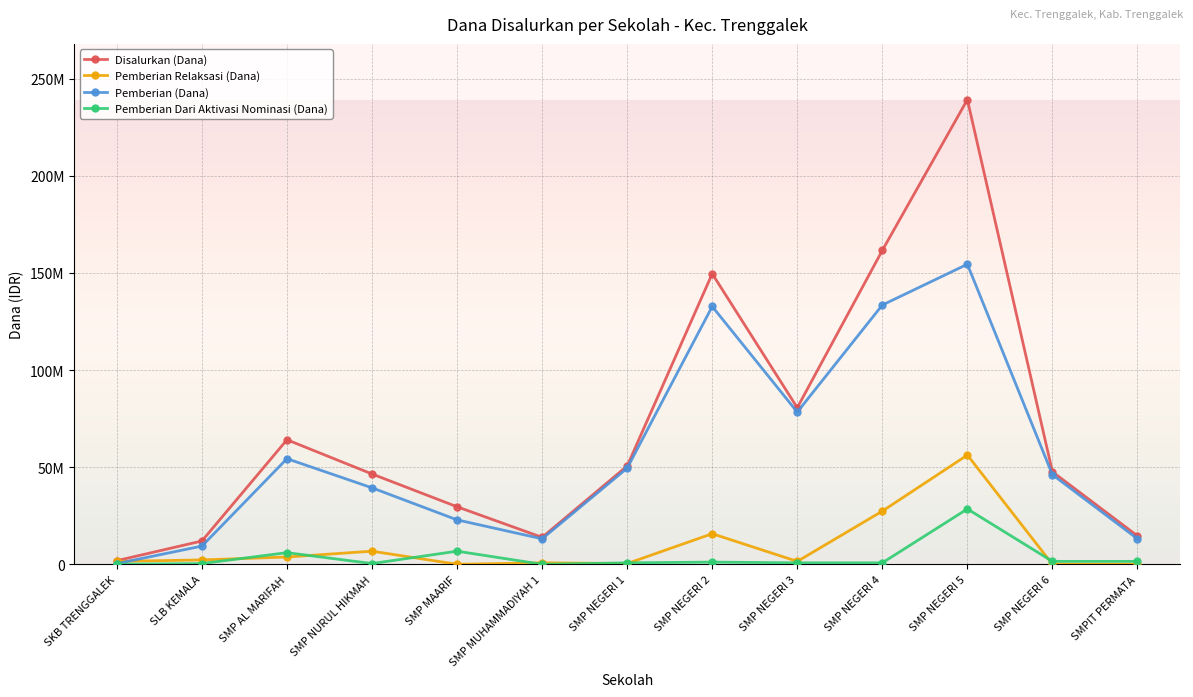

Reading left to right, extract all data points from this chart.

Disalurkan (Dana): 1875000	12000000	64125000	46500000	29625000	13875000	50625000	149625000	80625000	161625000	239250000	47625000	14625000
Pemberian Relaksasi (Dana): 1500000	2250000	3750000	6750000	0	750000	375000	15750000	1500000	27375000	56250000	0	0
Pemberian (Dana): 375000	9375000	54375000	39375000	22875000	13125000	49500000	132750000	78375000	133500000	154500000	46125000	13125000
Pemberian Dari Aktivasi Nominasi (Dana): 0	375000	6000000	375000	6750000	0	750000	1125000	750000	750000	28500000	1500000	1500000